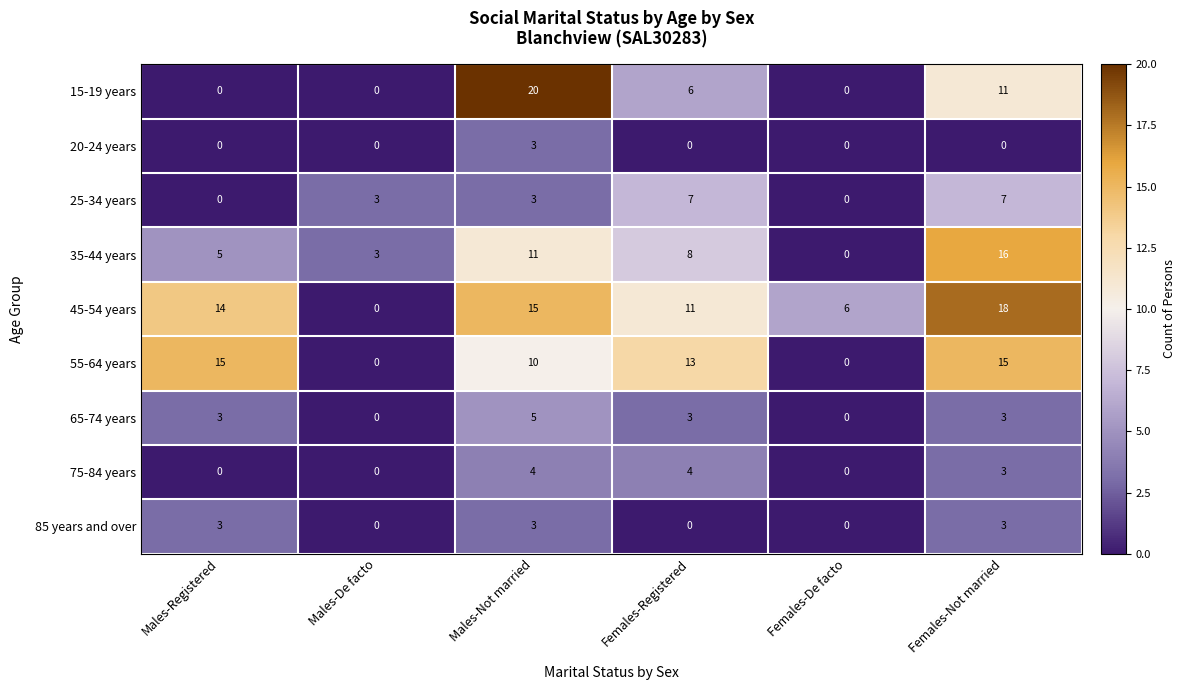

What is the maximum value for 85 years and over?

3